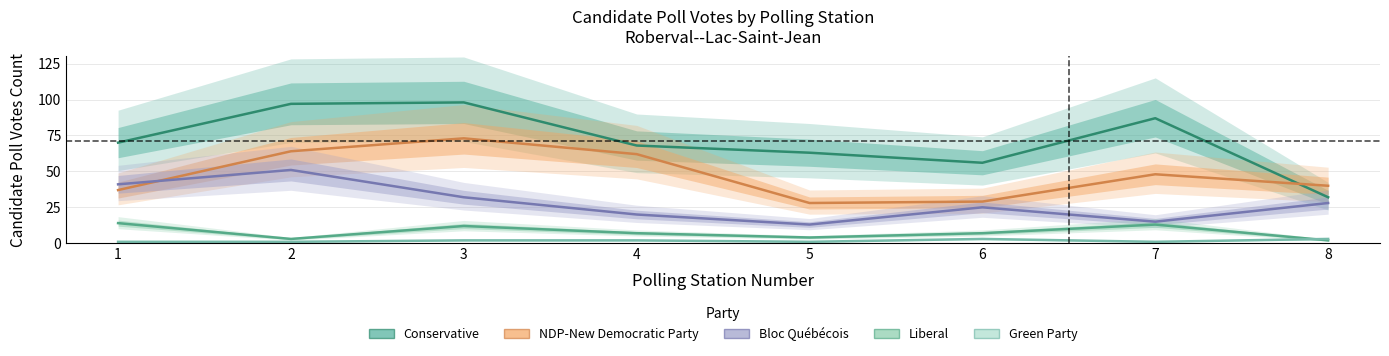

Where is NDP-New Democratic Party nearest to the value 50?

7